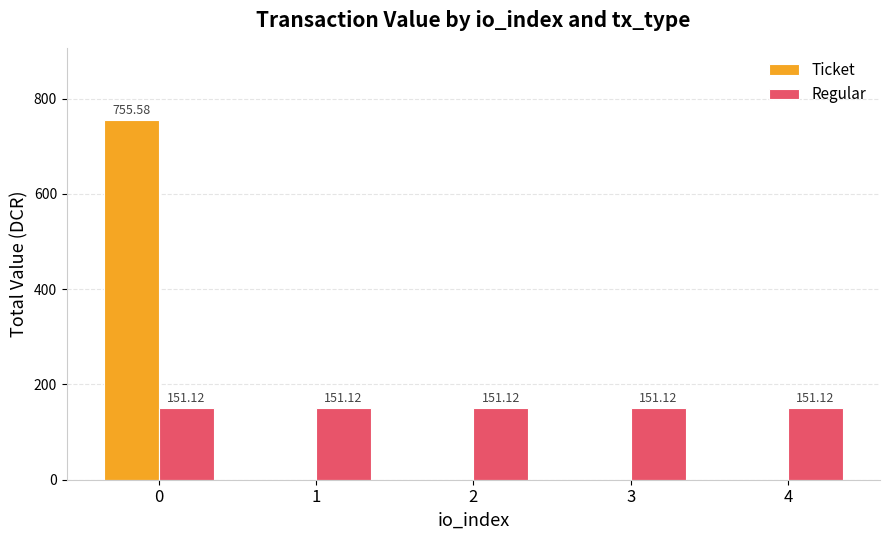

Reading left to right, what are all the values shown in this chart?

Ticket: 0=755.6	1=0.0	2=0.0	3=0.0	4=0.0
Regular: 0=151.1	1=151.1	2=151.1	3=151.1	4=151.1